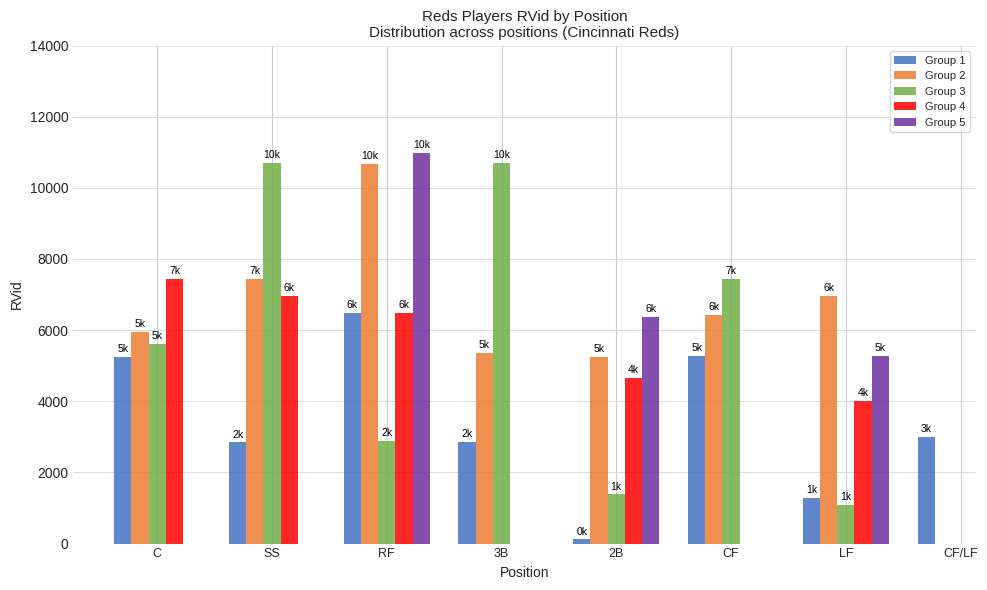

Which category has the lowest value across all series?

2B